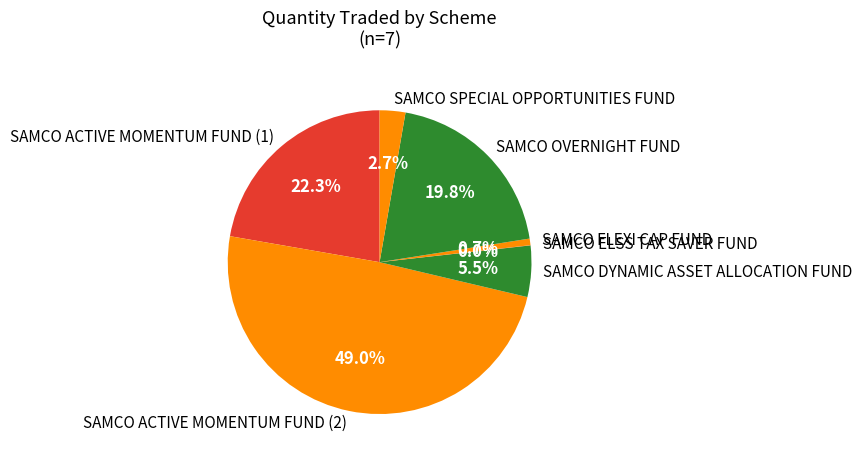

Is it true that SAMCO OVERNIGHT FUND is 20% of the pie?

True